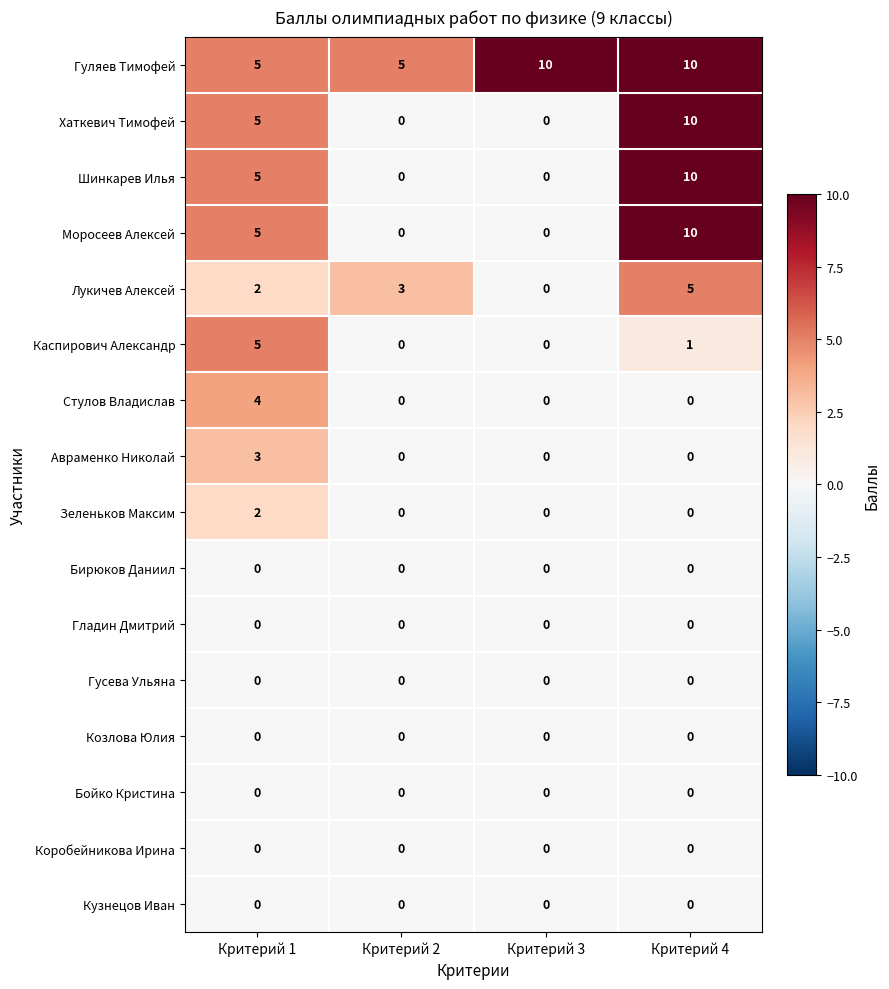

What is the spread (max minus min) of values at Критерий 4?

10